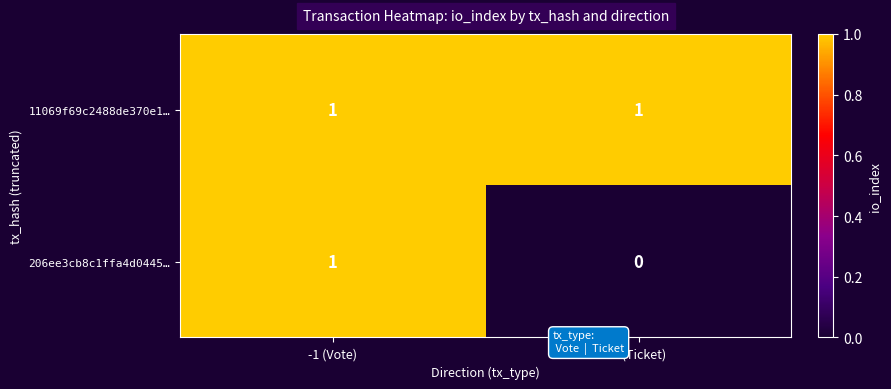

At which label does 206ee3cb8c1ffa4d0445… reach its minimum?

1 (Ticket)